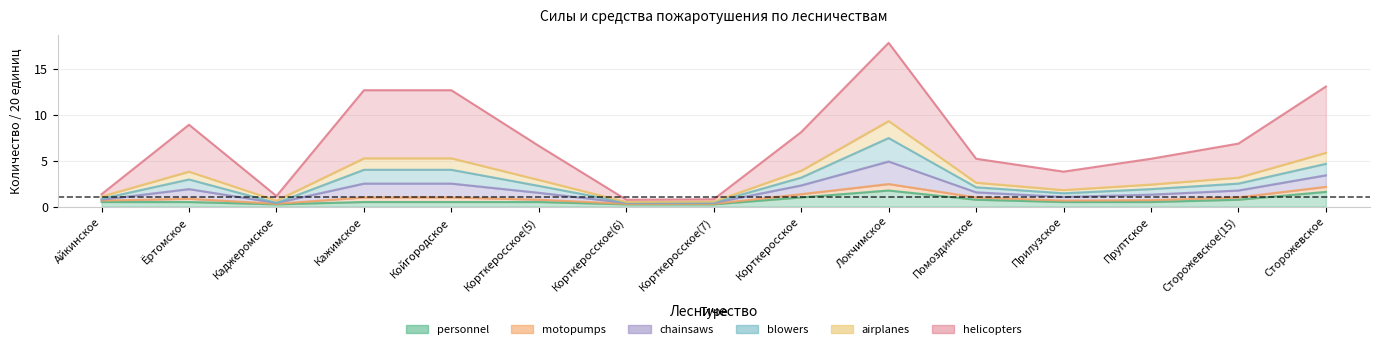

In helicopters, how many points are higher than both neighbors (excluding endpoints)?

2